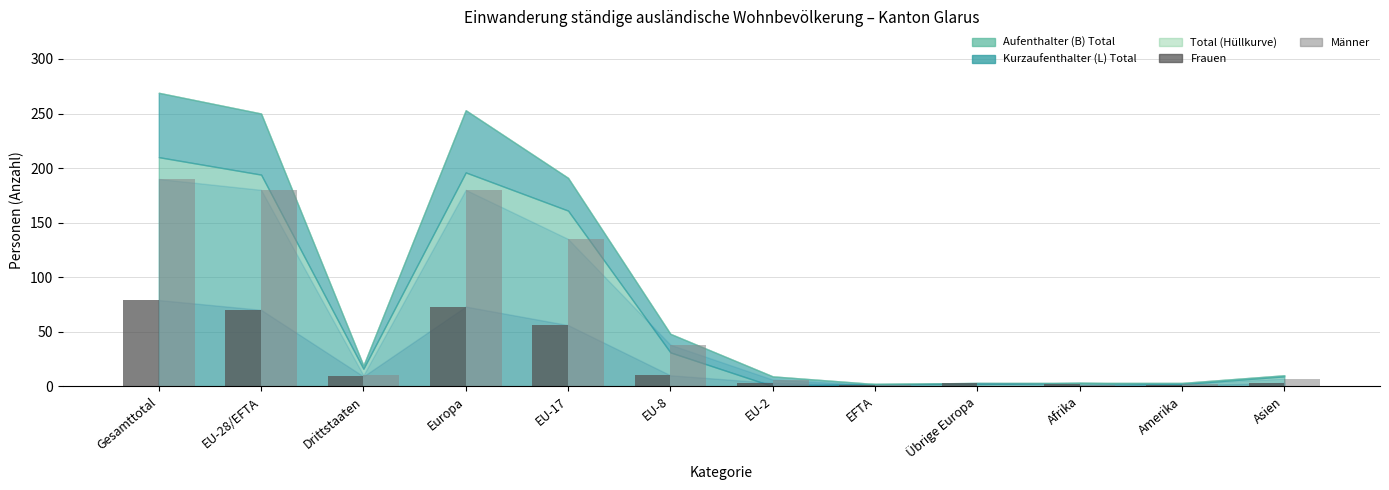

At which category does the chart reach its peak across all series?

Gesamttotal